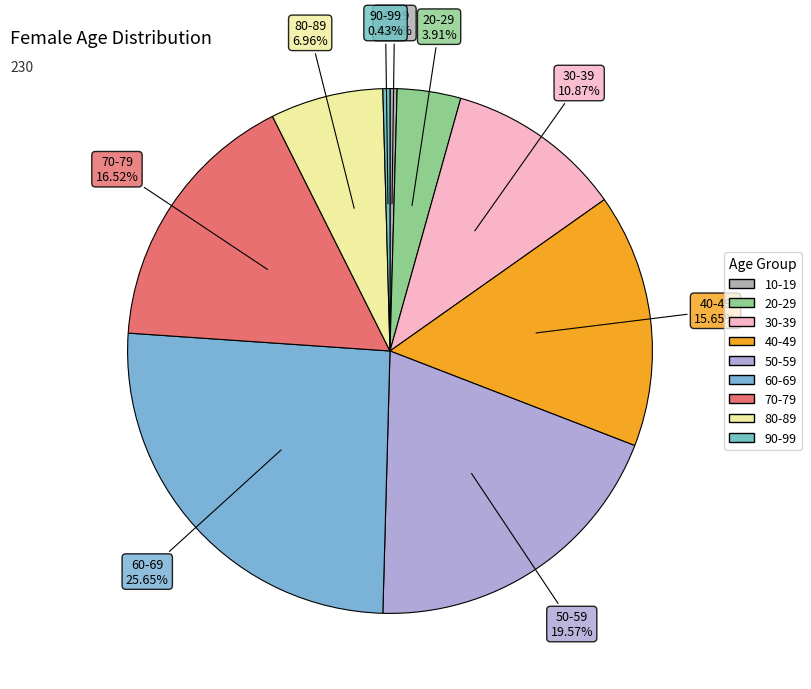

To the nearest percent, what is the average slice percentage?

11%